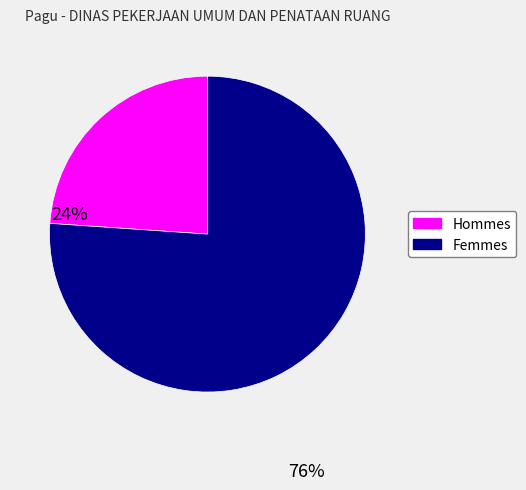

Is there any slice that represents more than half of the pie?

Yes